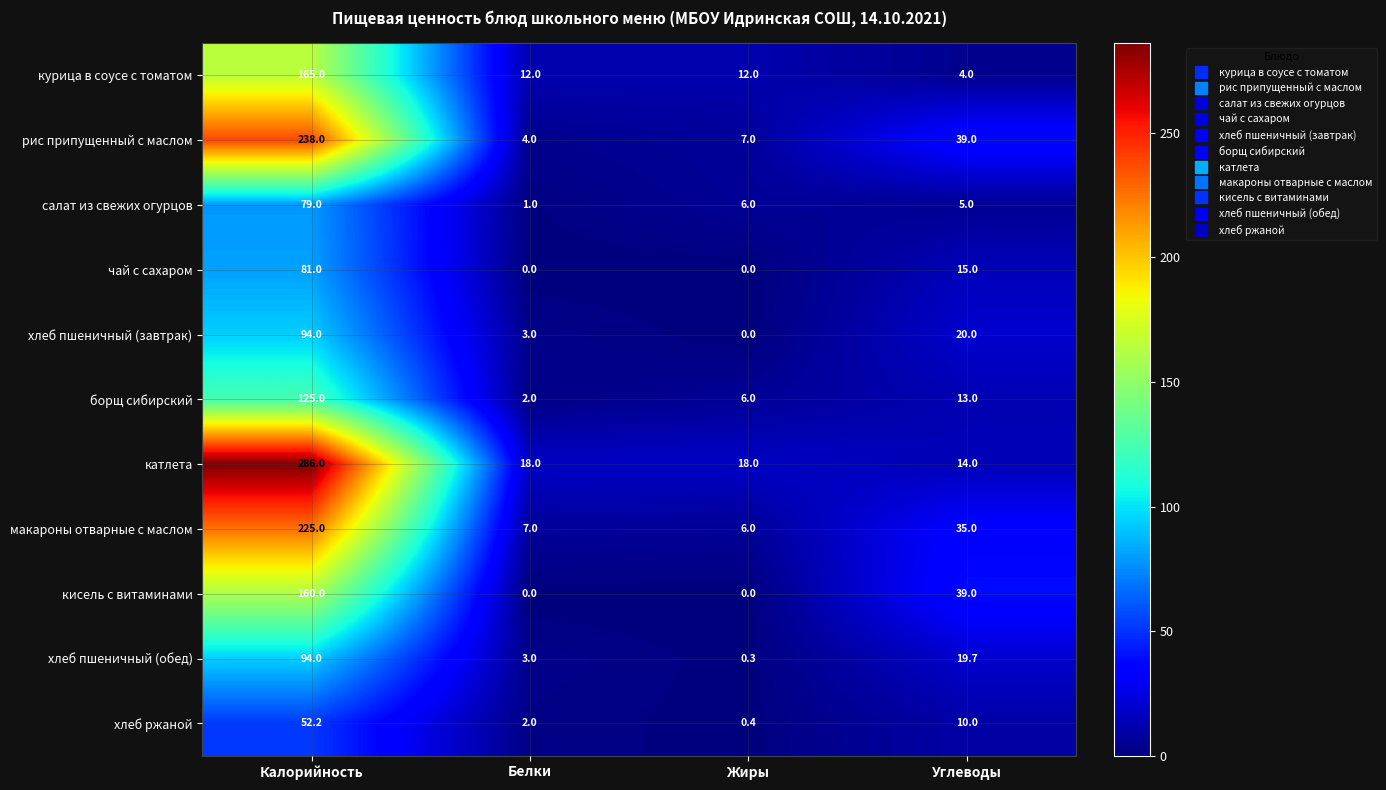

What is the highest value of the курица в соусе с томатом series?

165.0